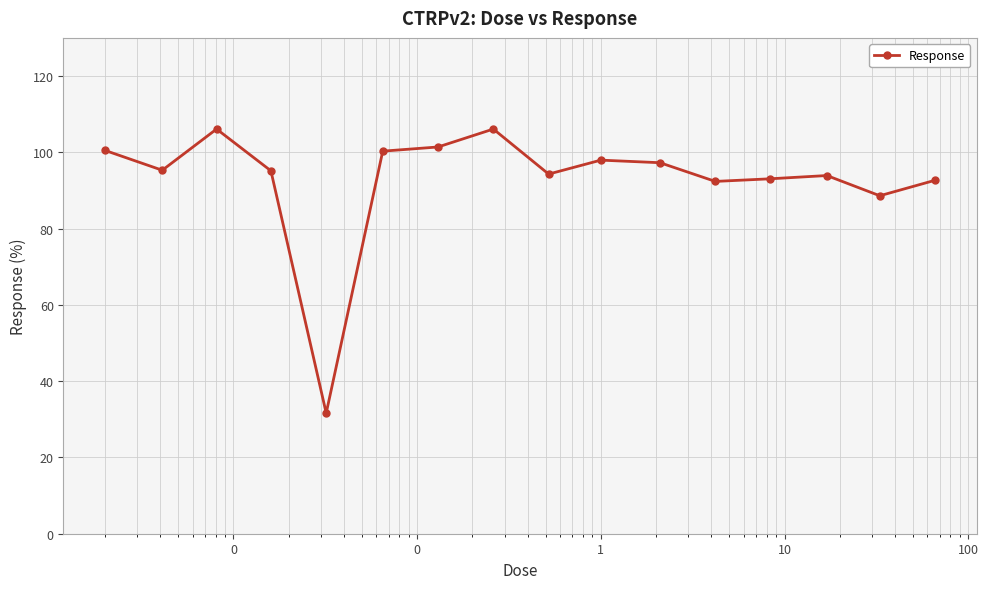

What is the maximum value shown in the chart?

106.1